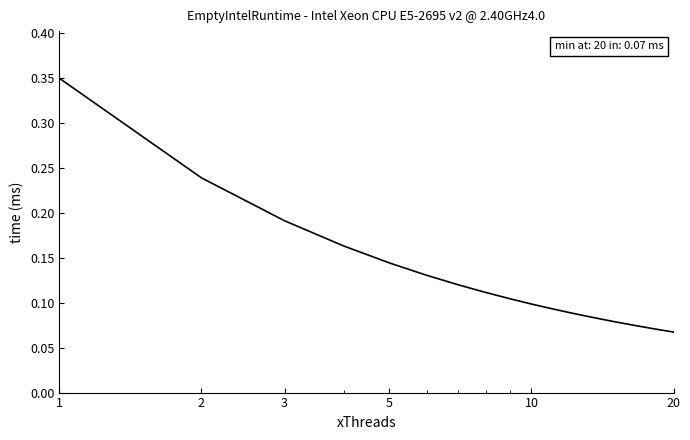

Reading left to right, extract all data points from this chart.

0.3	0.2	0.2	0.2	0.1	0.1	0.1	0.1	0.1	0.1	0.1	0.1	0.1	0.1	0.1	0.1	0.1	0.1	0.1	0.1